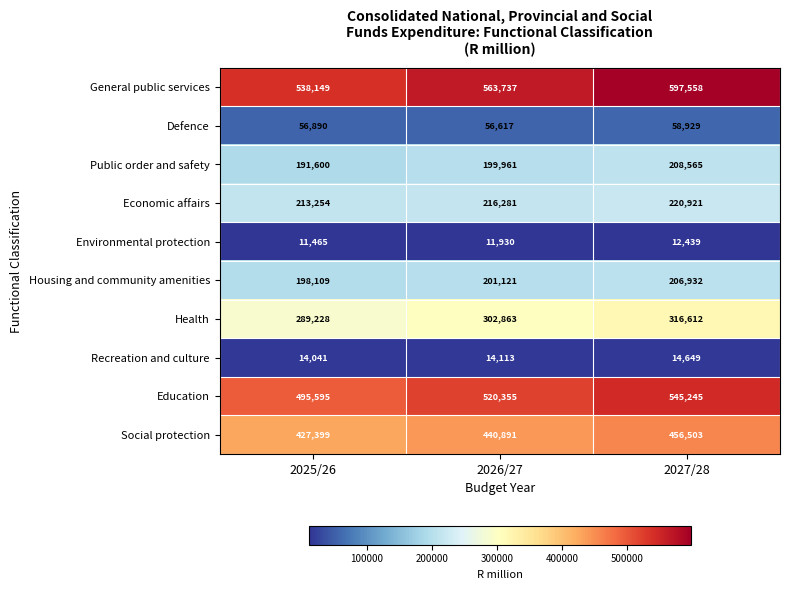

What is the sum of the Social protection values at 2026/27 and 2027/28?

897394